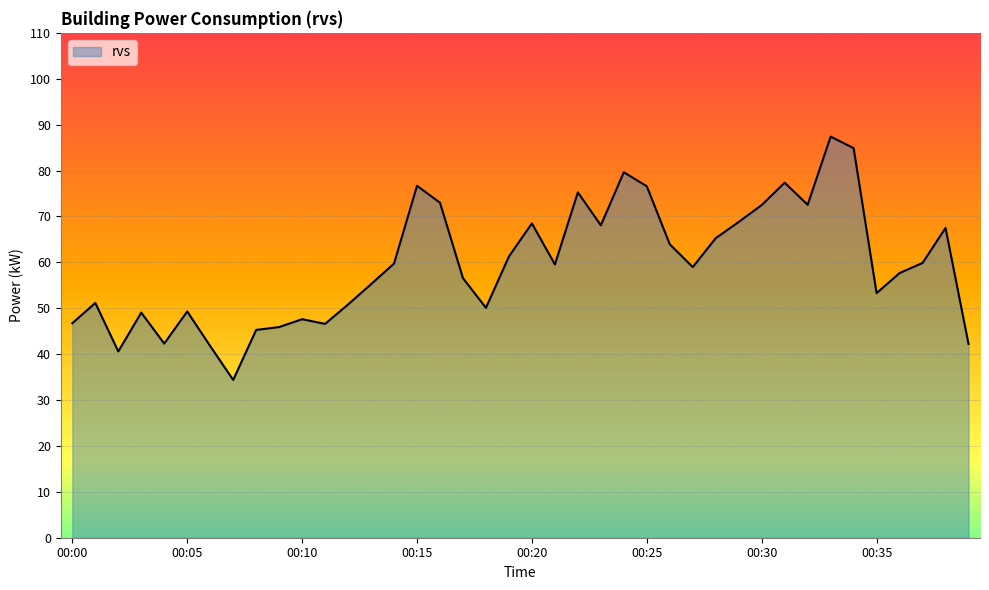

What is the smallest value displayed?

34.4